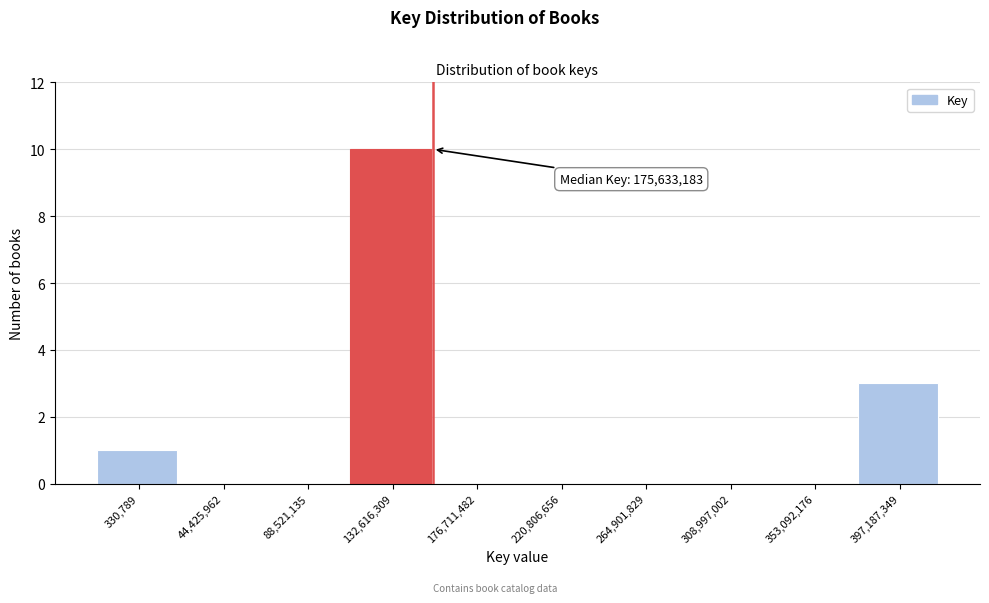

Reading left to right, what are all the values shown in this chart?

330,789=1	44,425,962=0	88,521,135=0	132,616,309=10	176,711,482=0	220,806,656=0	264,901,829=0	308,997,002=0	353,092,176=0	397,187,349=3